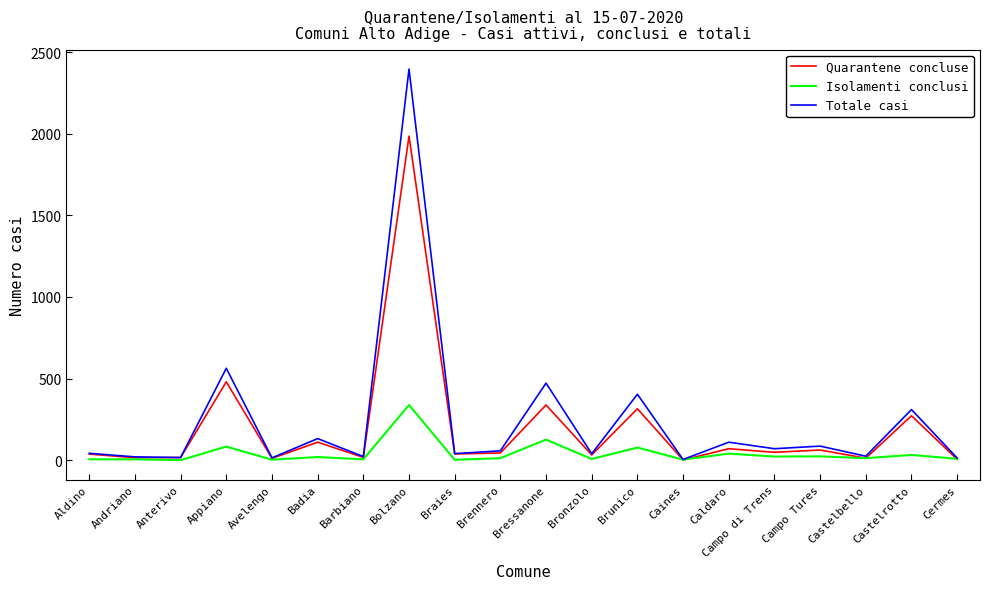

True or false: Quarantene concluse has a value of 17 at Barbiano.

True